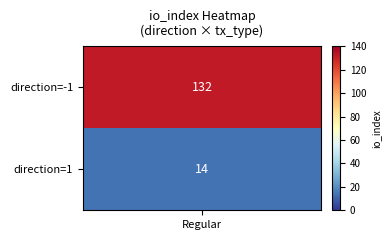

The values series shows 14 at values. True or false?

True